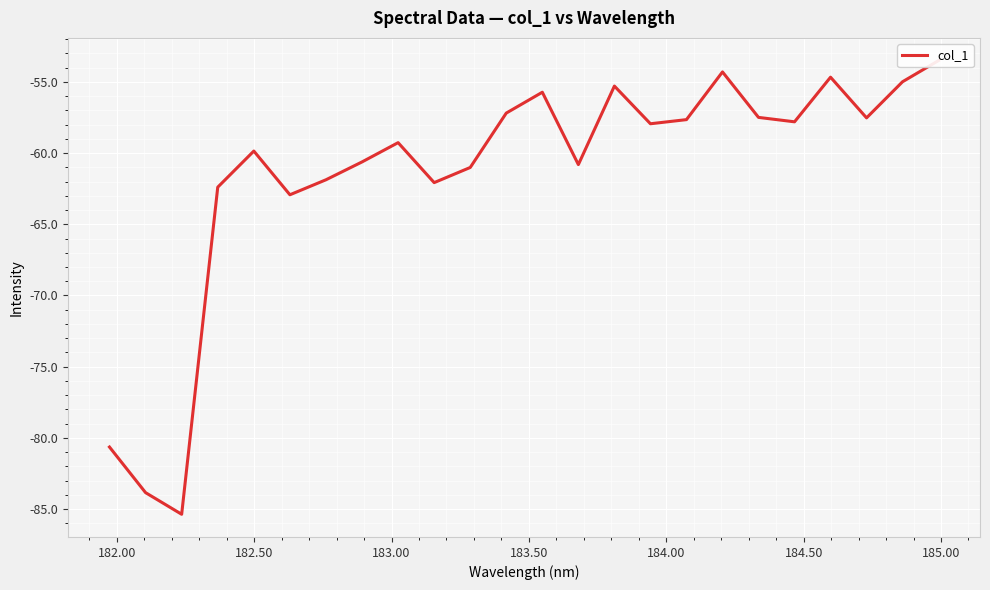

How many distinct data groups are displayed?

1